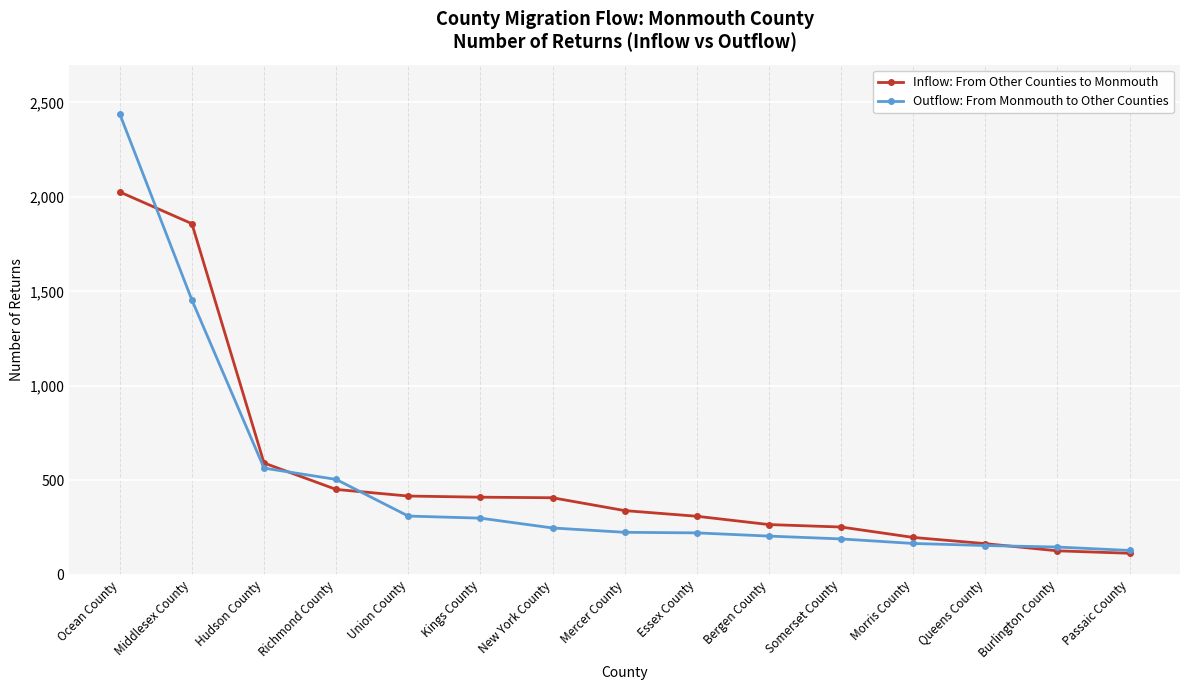

What is the minimum value for Inflow: From Other Counties to Monmouth?

113